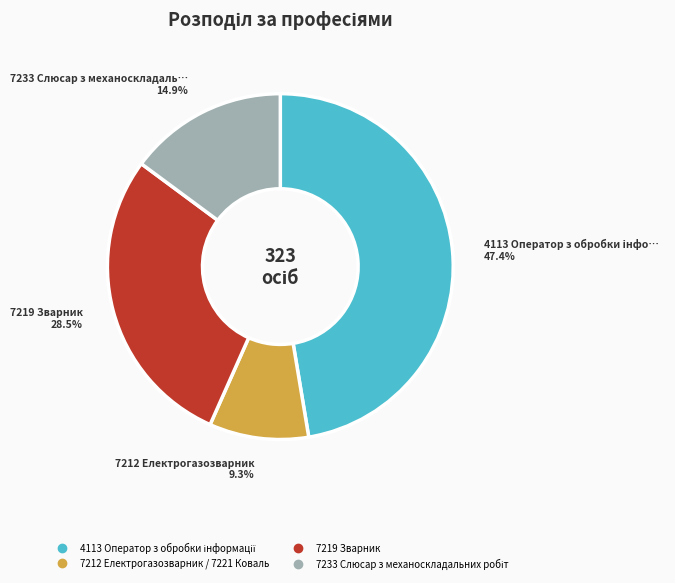

Does 7219 Зварник account for over 50% of the chart?

No